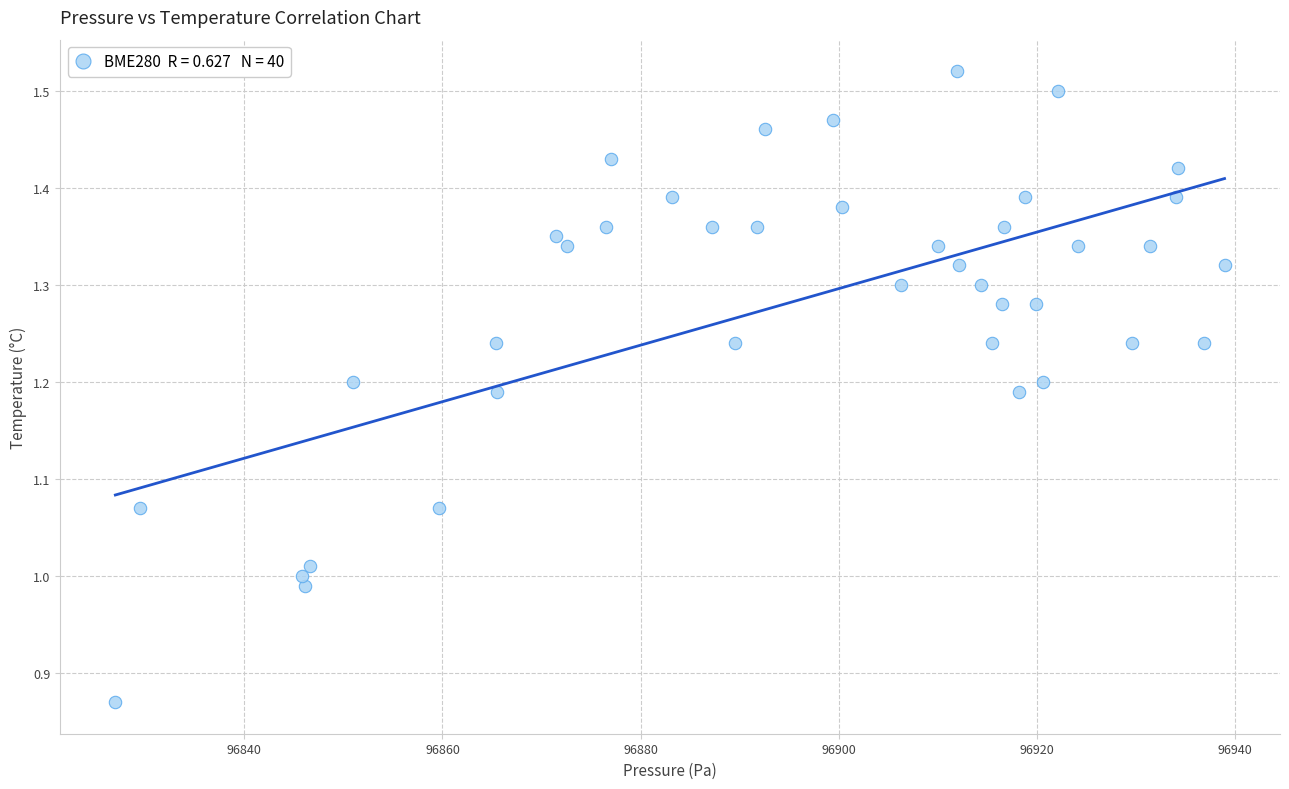

What is the range of X values (max minus min)?

112.0